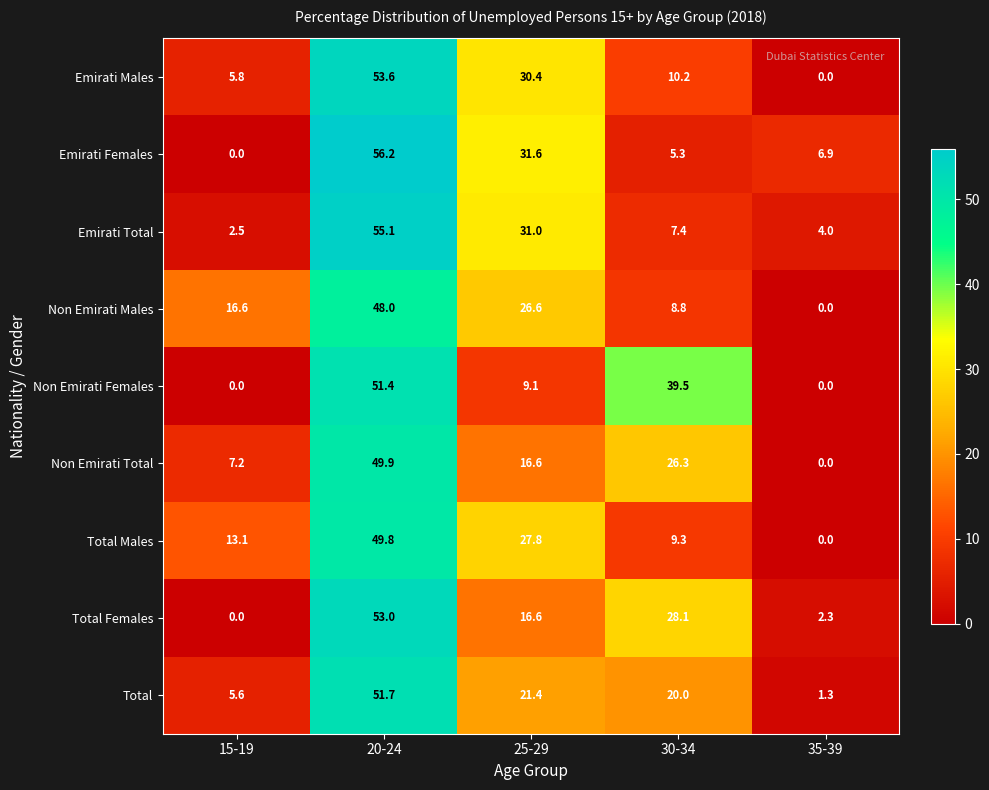

The Emirati Females series shows 56.2 at 20-24. True or false?

True